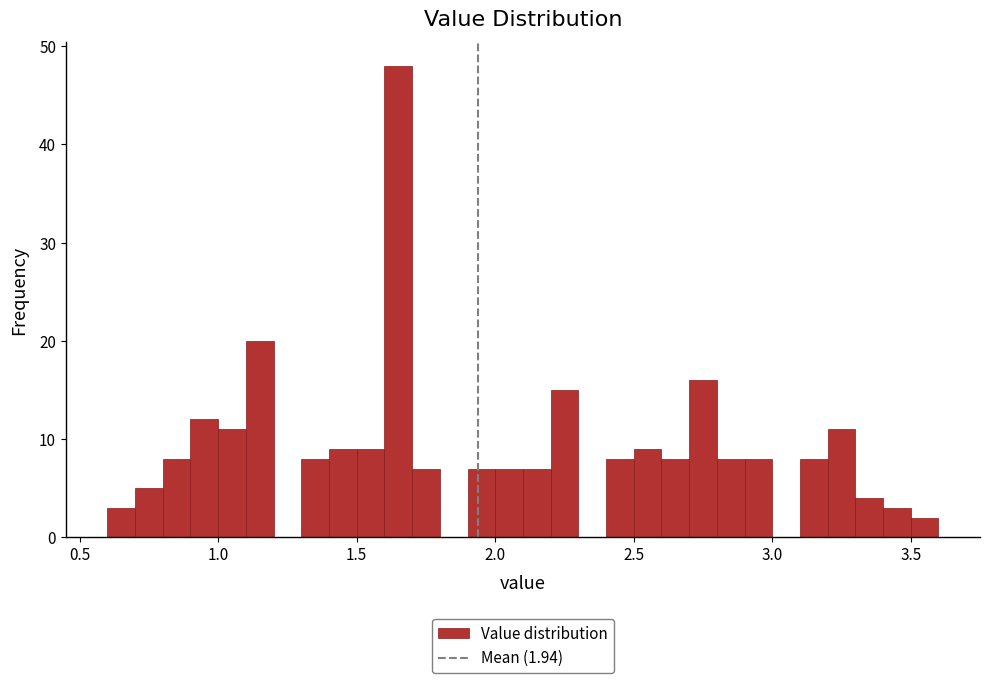

Read against the x-axis, roughly where is the centre of the tallest bar?

1.65